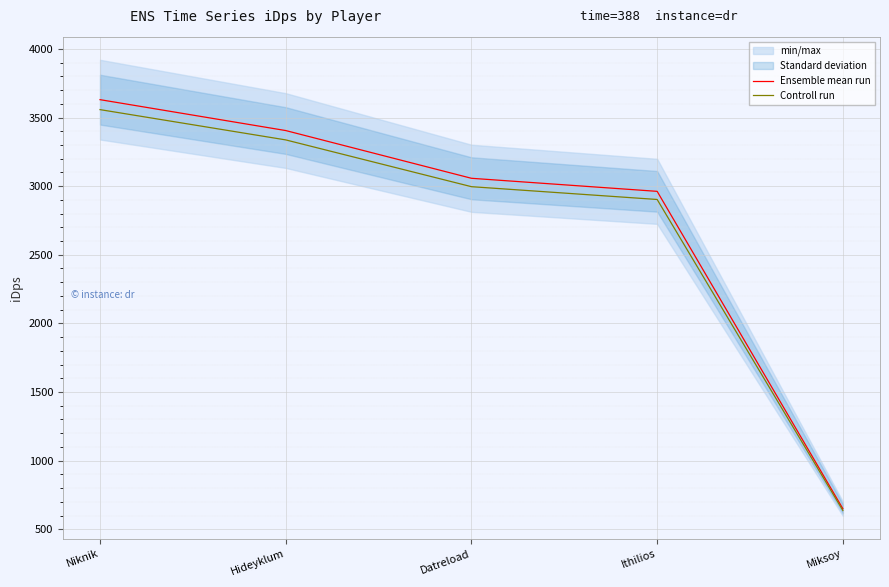

True or false: Controll run and Ensemble mean run cross at least once.

False